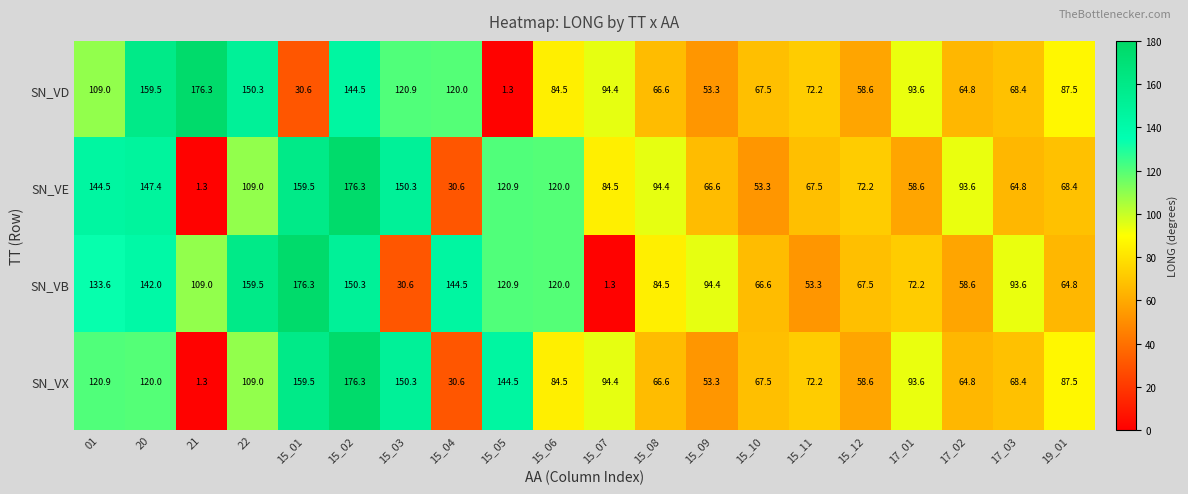

How many data points in SN_VX are above 87?

10